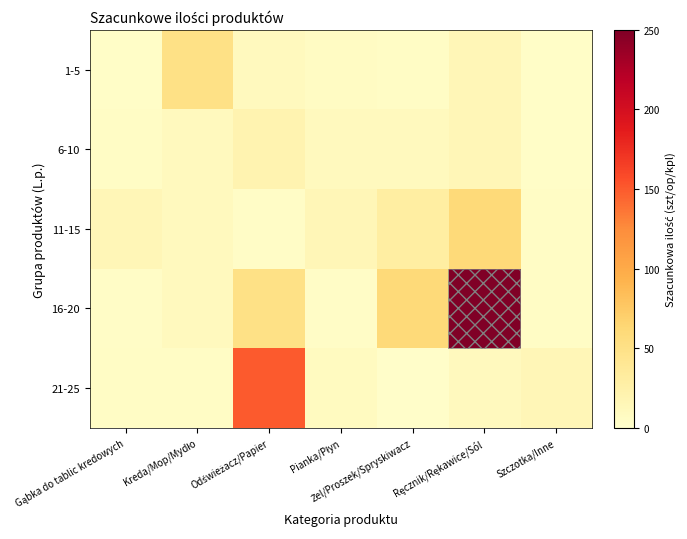

How many series are shown in this chart?

5